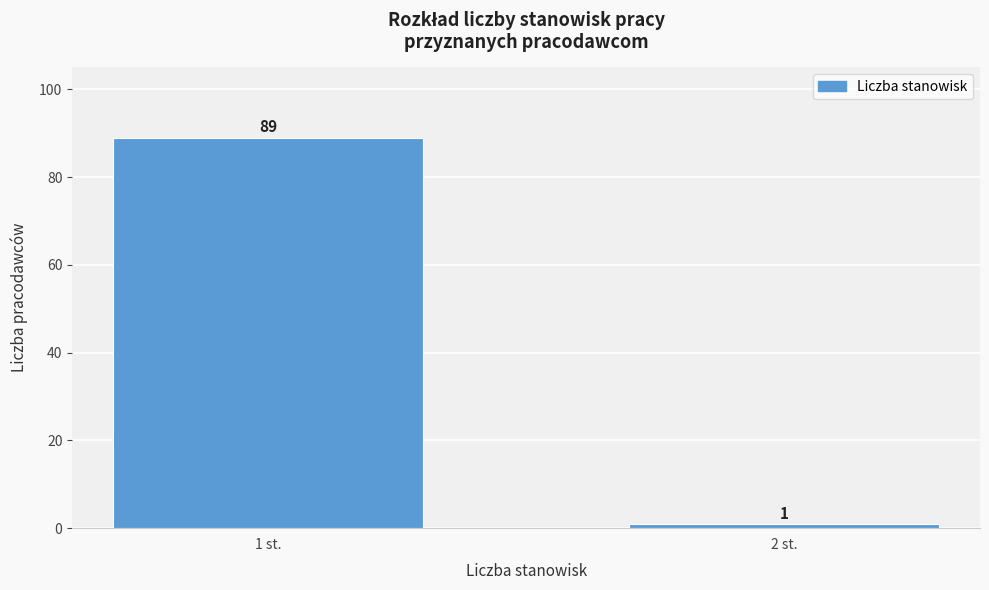

Reading left to right, what are all the values shown in this chart?

89	1